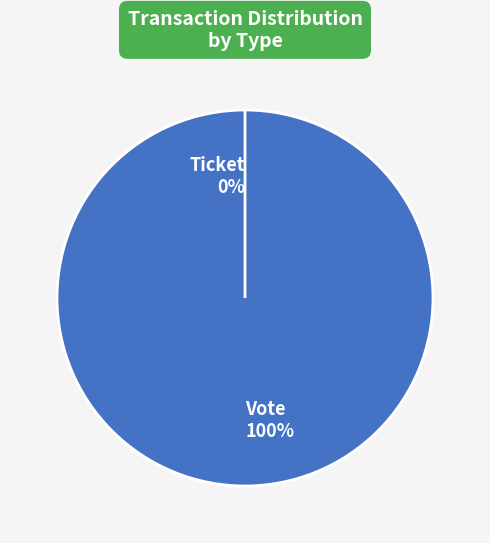

What is the majority slice?

Vote